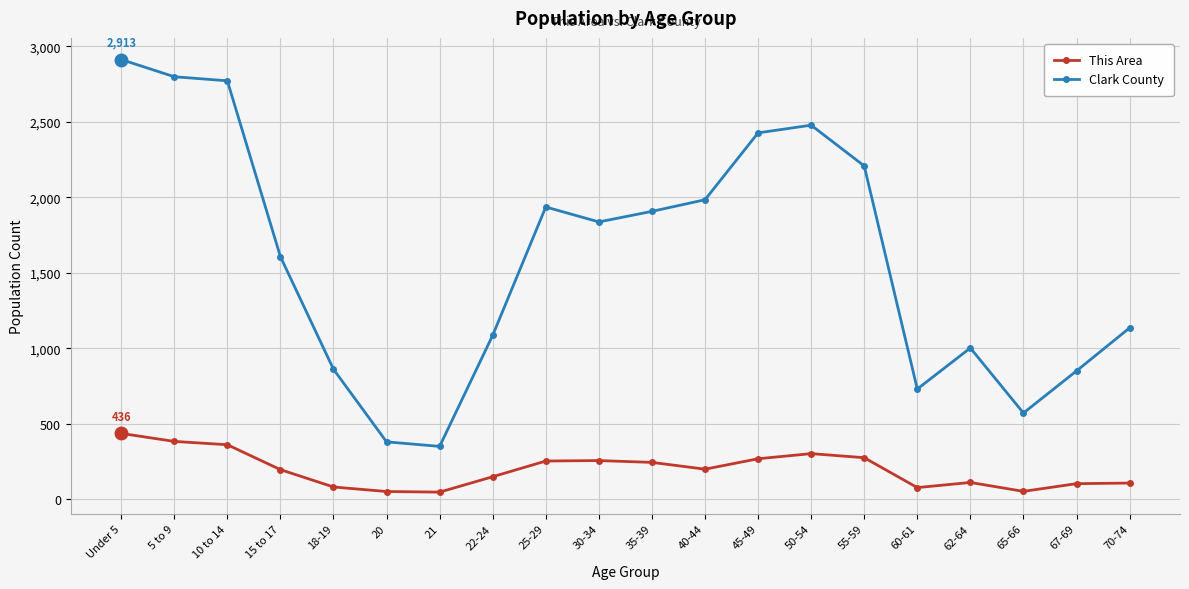

How many interior local peaks does the Clark County series have?

3